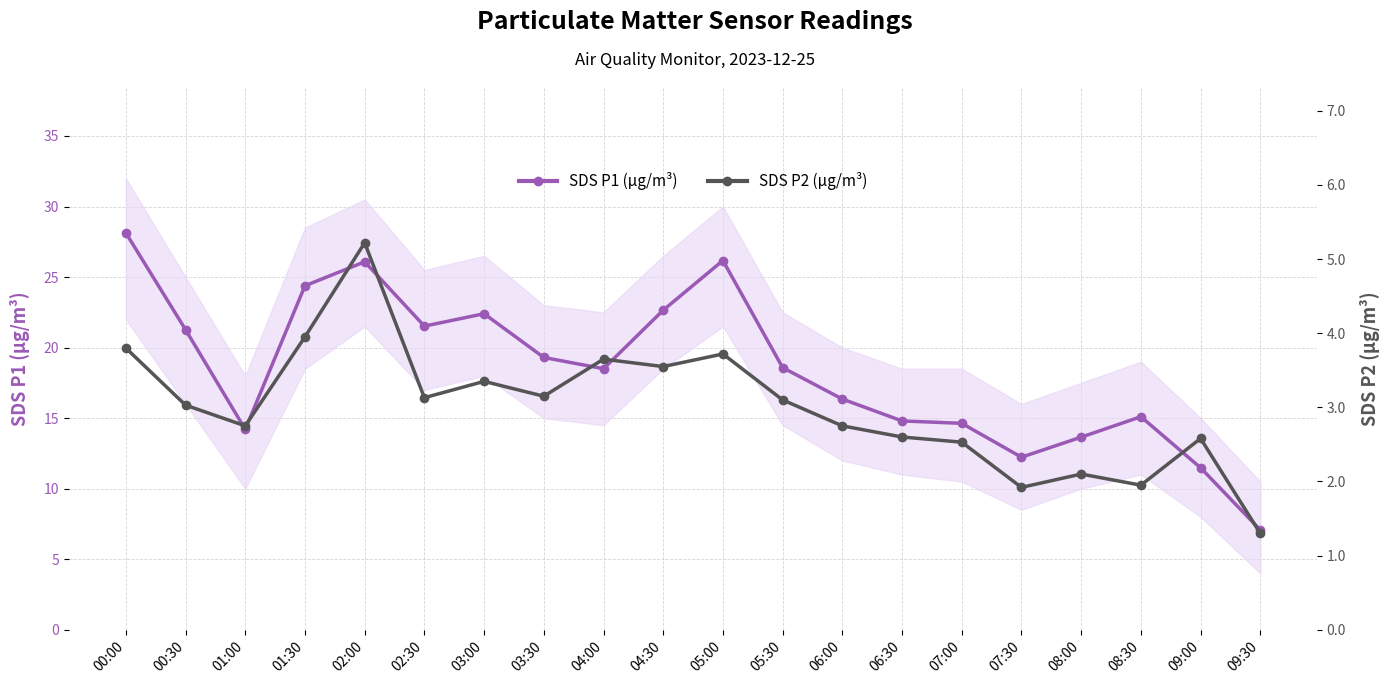

Which category has the highest value across all series?

00:00